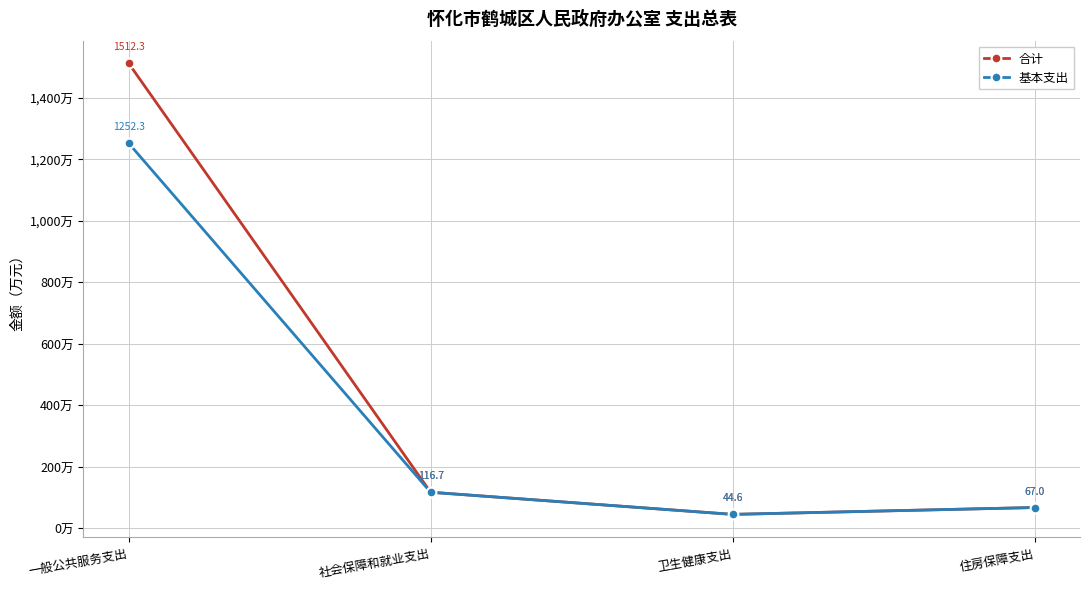

Does the chart have visible grid lines?

Yes